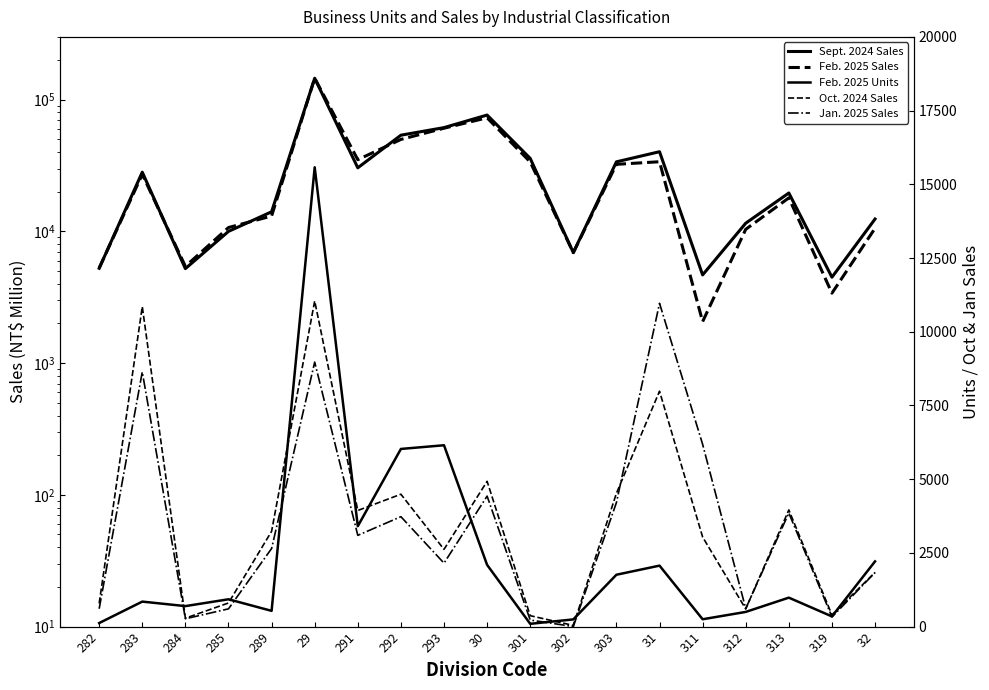

Reading left to right, transcribe all the data shown in this chart.

Sept. 2024 Sales: 5252	28190	5218	10006	14099	145622	30415	53790	61417	76522	35849	6908	33765	40301	4675	11550	19584	4491	12421
Feb. 2025 Sales: 5272	27116	5430	10703	13091	145770	35044	49949	60778	72916	33693	6897	32326	33820	2066	10376	17980	3398	10570
Feb. 2025 Units: 118	846	693	925	532	15577	3404	6024	6149	2091	92	242	1757	2066	247	496	980	343	2210
Oct. 2024 Sales: 786	10852	283	799	3229	11042	3936	4488	2618	4925	368	38	4519	7982	3036	597	3955	394	1838
Jan. 2025 Sales: 603	8636	264	600	2646	8969	3093	3726	2150	4424	221	0	4204	10964	6181	609	3851	323	1830